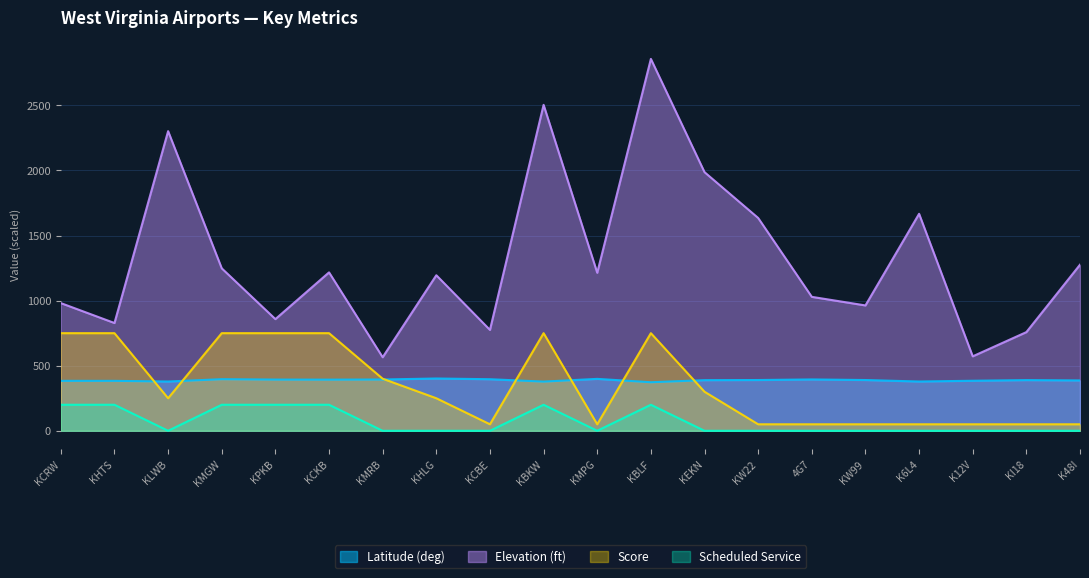

How many lines are shown in the chart?

4